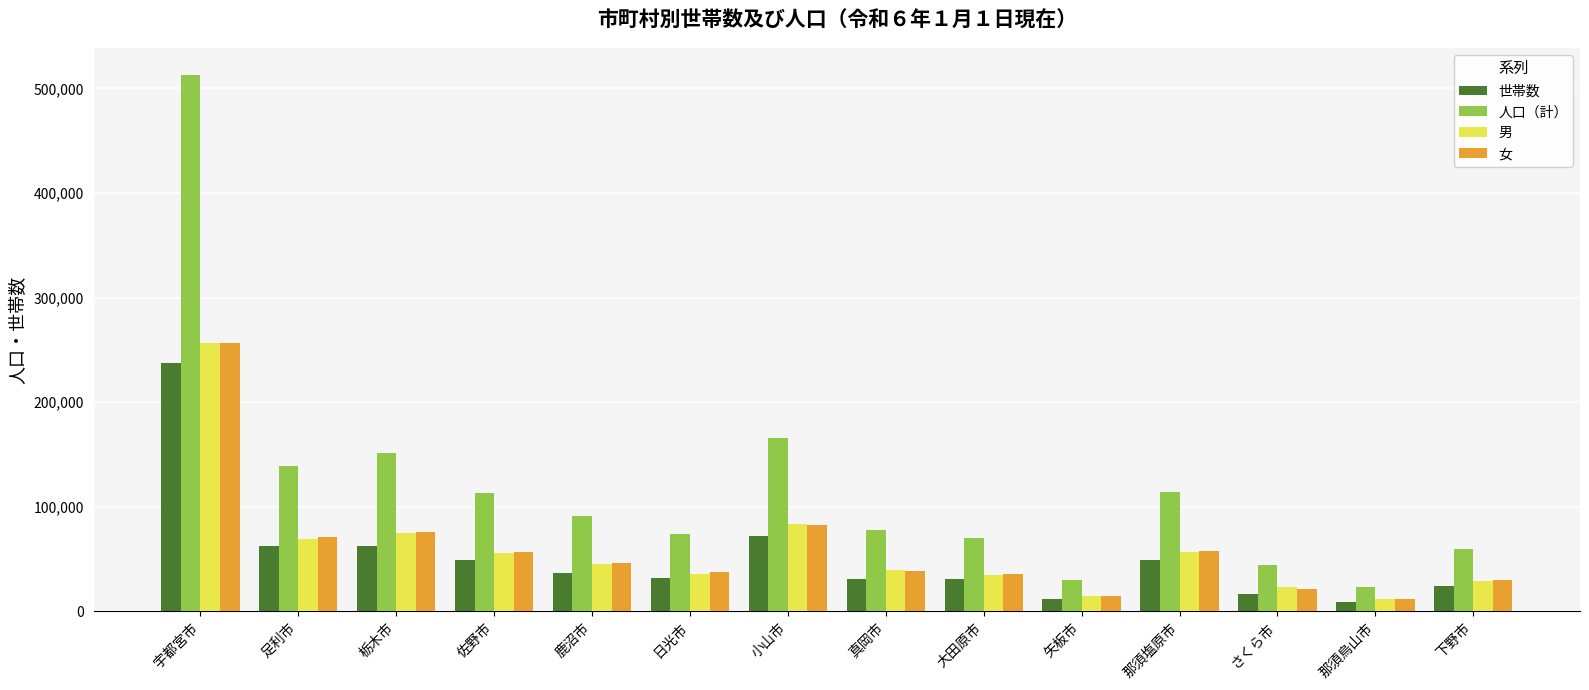

How many groups of bars are there?

14